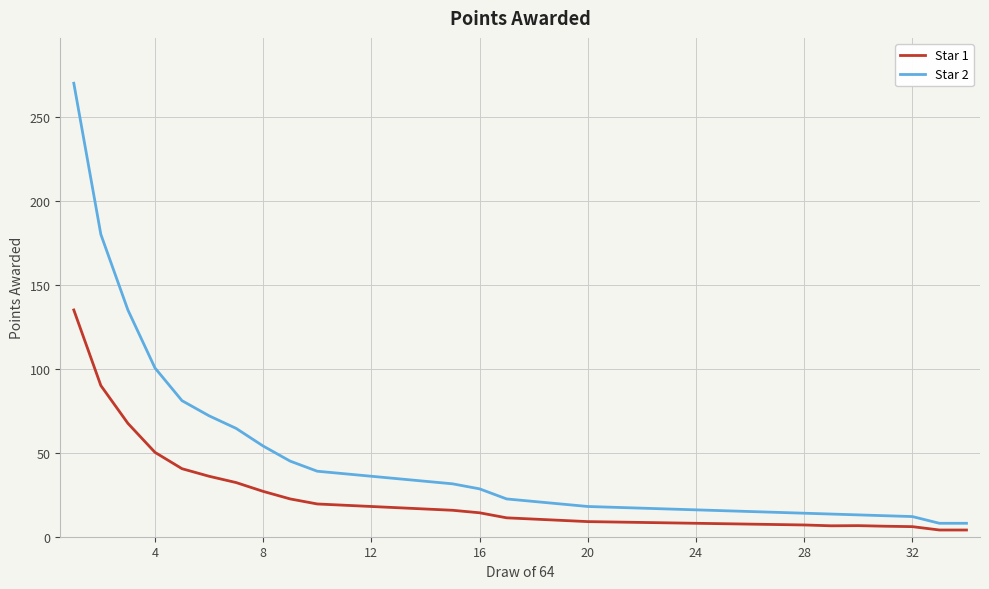

What is the lowest value of the Star 2 series?

8.0